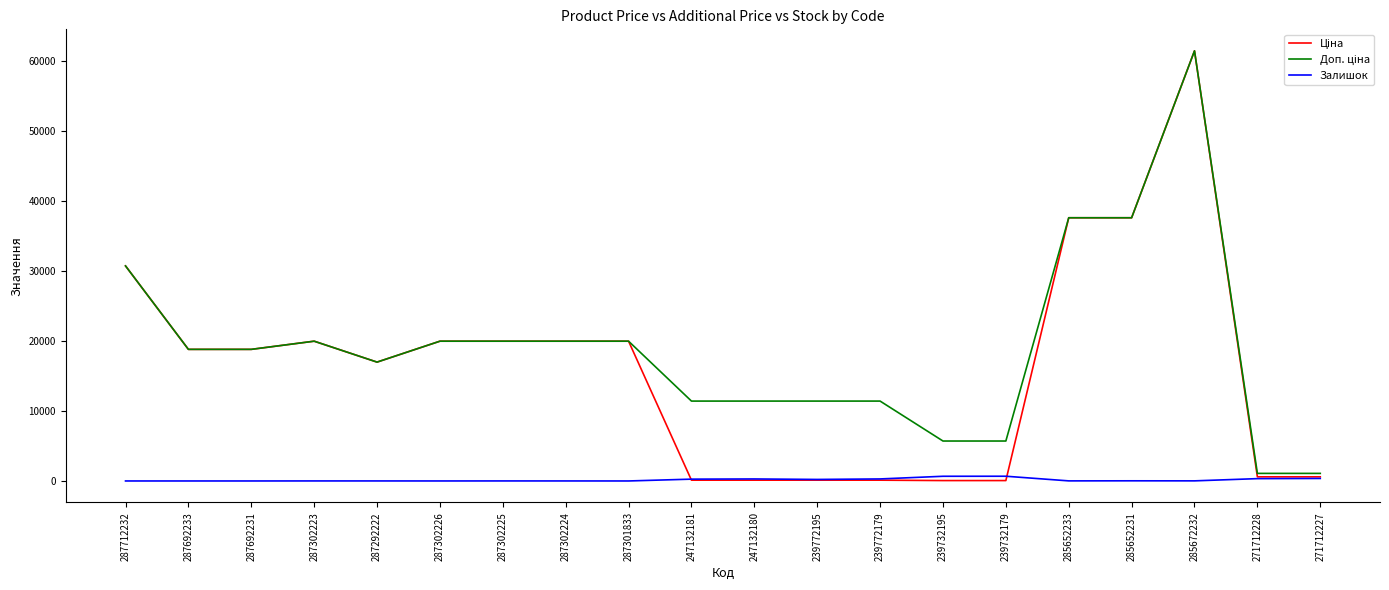

At which label does Залишок first exceed 15?

247132181